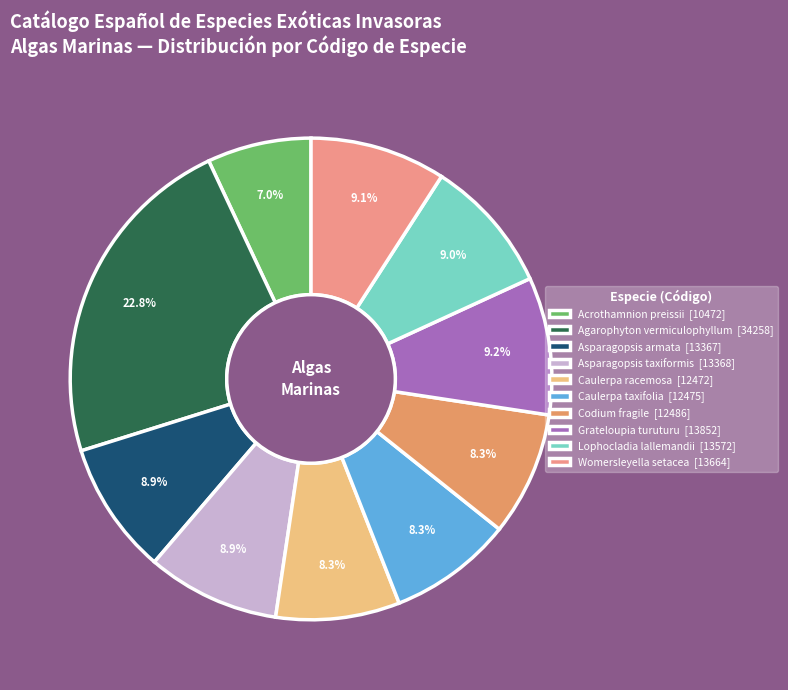

Rank the categories by value from lowest to highest.

Acrothamnion preissii, Caulerpa racemosa, Caulerpa taxifolia, Codium fragile, Asparagopsis armata, Asparagopsis taxiformis, Lophocladia lallemandii, Womersleyella setacea, Grateloupia turuturu, Agarophyton vermiculophyllum